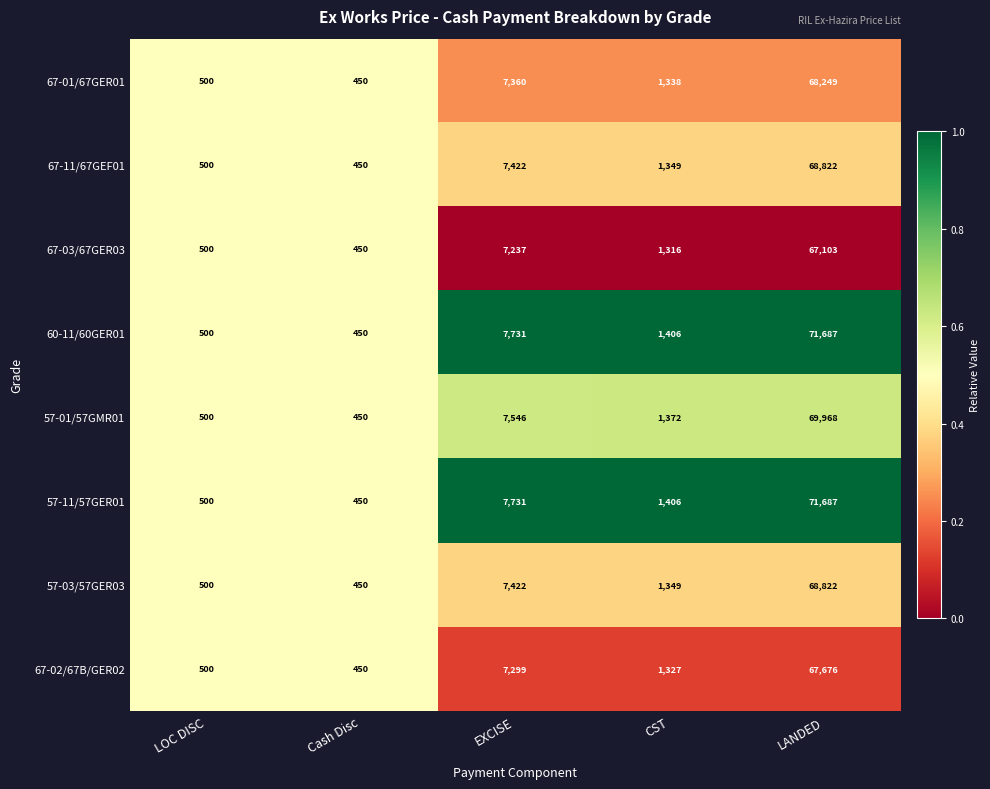

At which label is 57-01/57GMR01 closest to 35209?

EXCISE